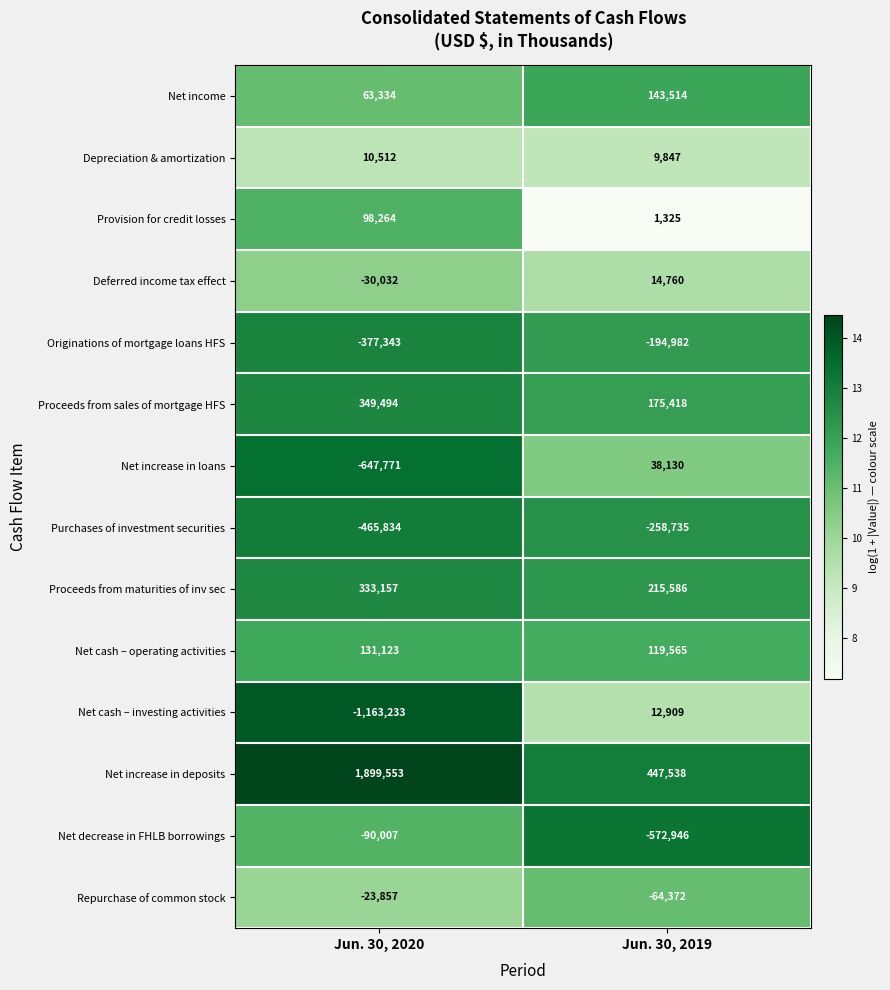

Reading left to right, what are all the values shown in this chart?

Net income: 63334	143514
Depreciation & amortization: 10512	9847
Provision for credit losses: 98264	1325
Deferred income tax effect: -30032	14760
Originations of mortgage loans HFS: -377343	-194982
Proceeds from sales of mortgage HFS: 349494	175418
Net increase in loans: -647771	38130
Purchases of investment securities: -465834	-258735
Proceeds from maturities of inv sec: 333157	215586
Net cash – operating activities: 131123	119565
Net cash – investing activities: -1163233	12909
Net increase in deposits: 1899553	447538
Net decrease in FHLB borrowings: -90007	-572946
Repurchase of common stock: -23857	-64372